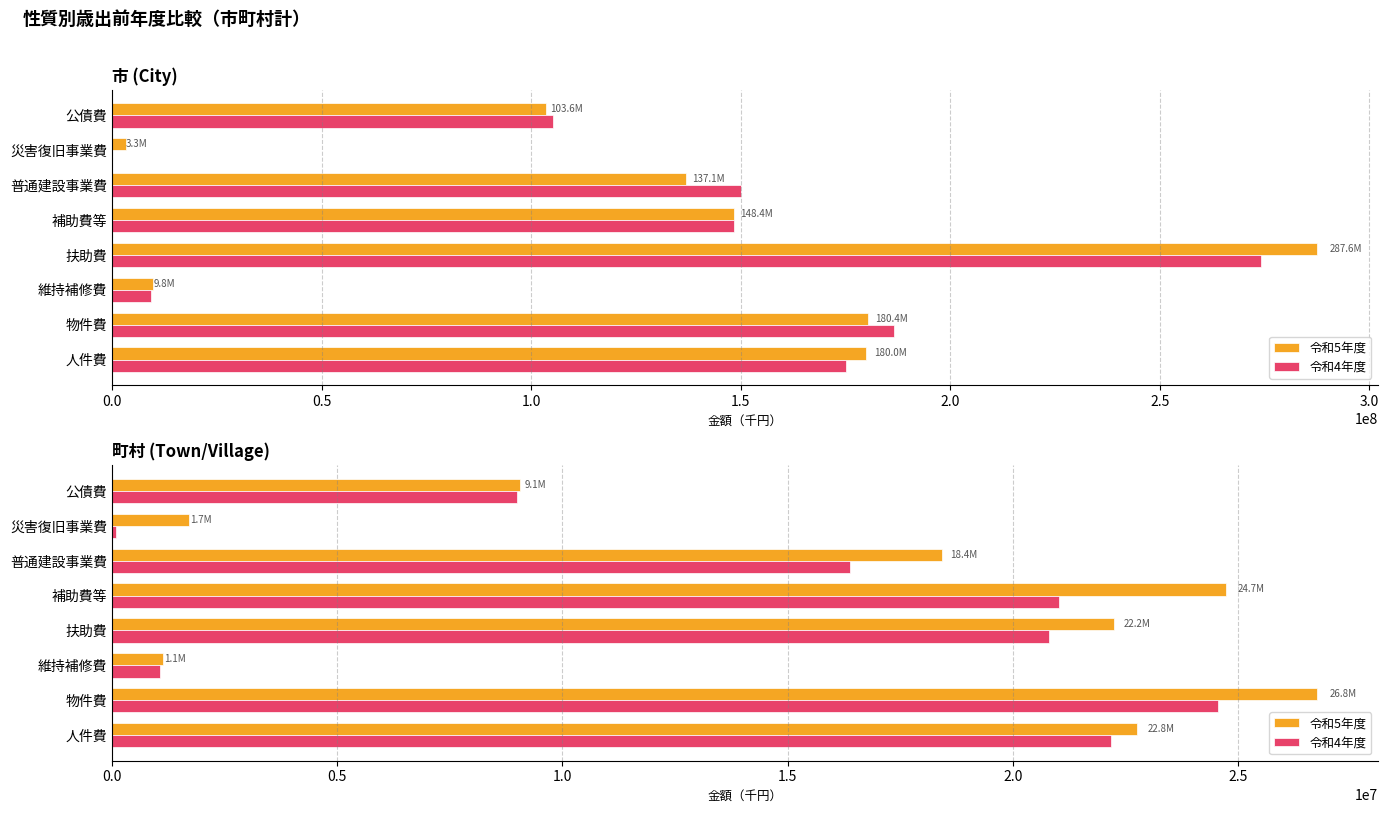

How many categories are shown in the chart?

8